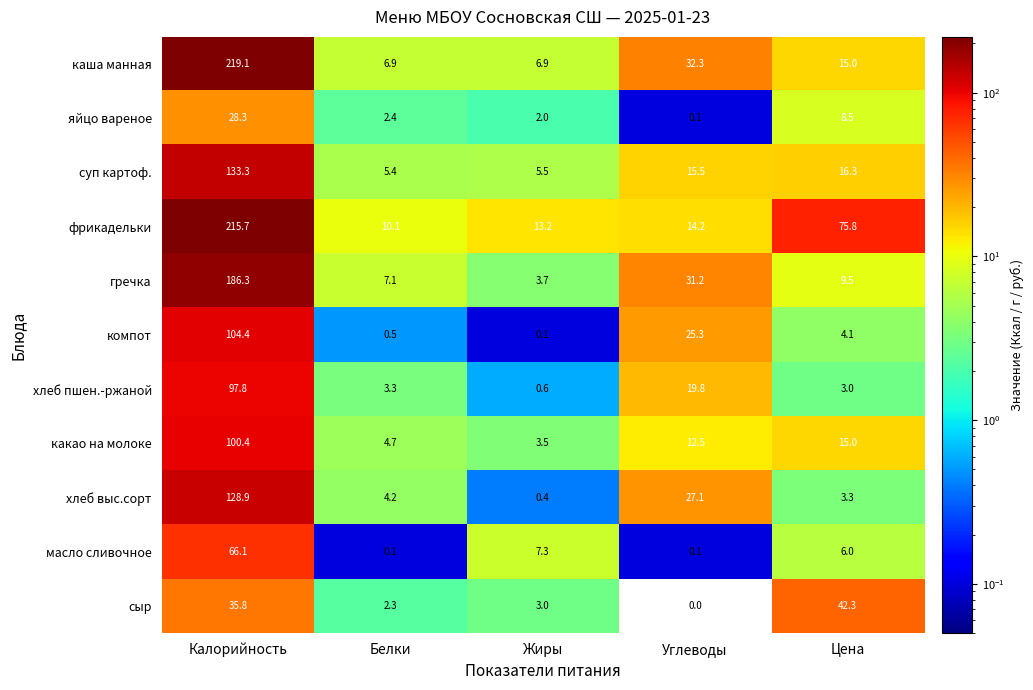

What is the greatest value displayed?

219.1